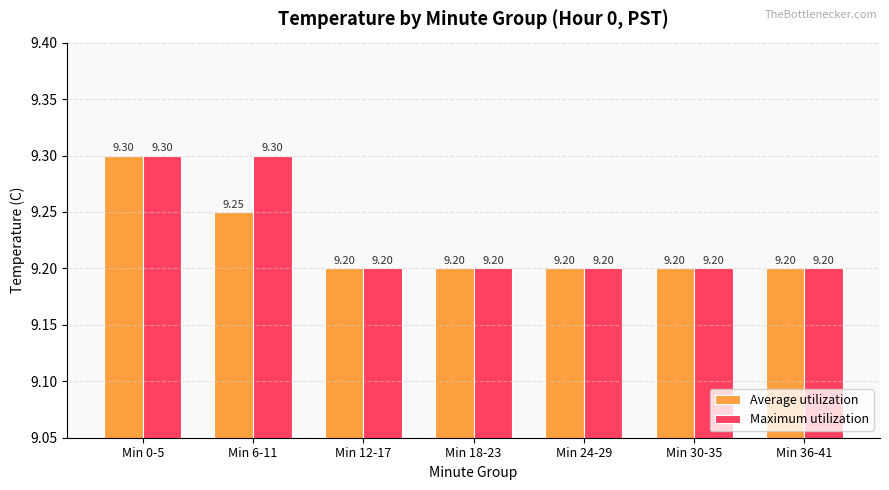

Count the number of data series in this chart.

2